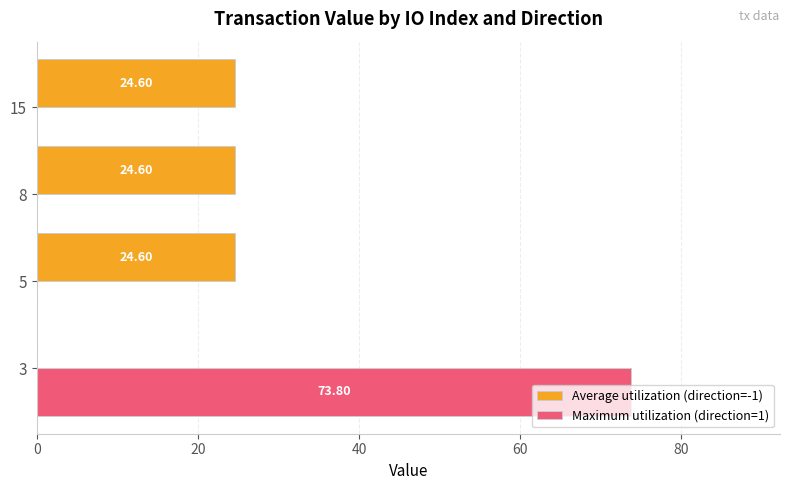

At which category is the sum across all series the highest?

3